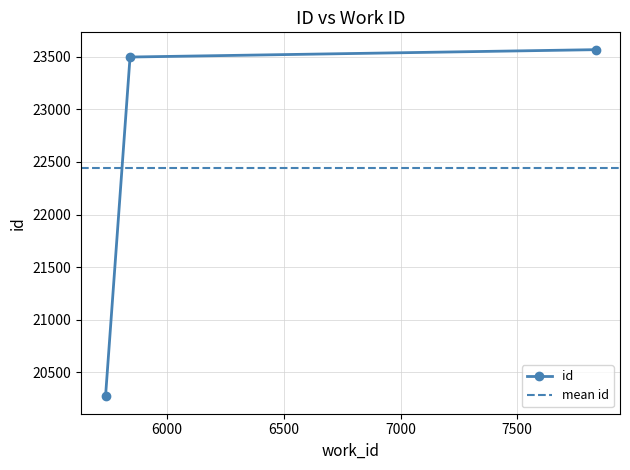

How many lines are shown in the chart?

1